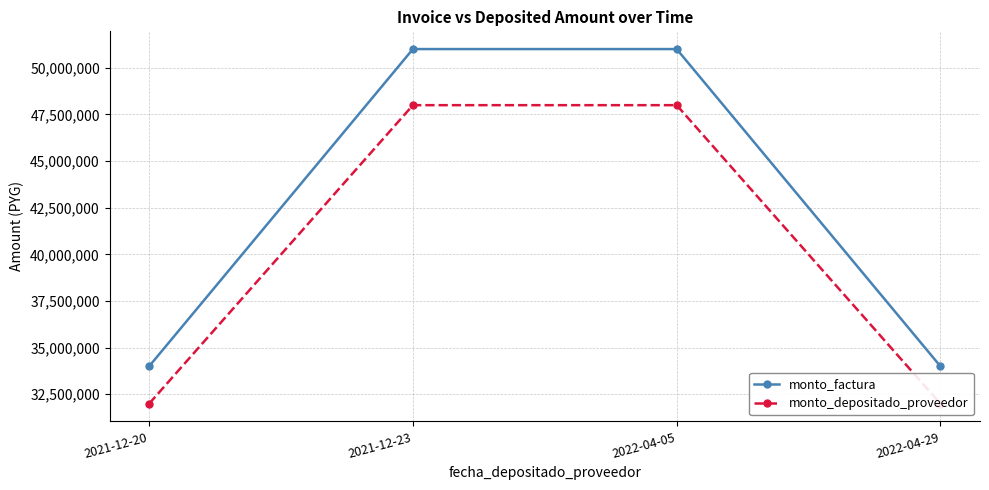

What is the spread (max minus min) of values at 2021-12-20?

2004455